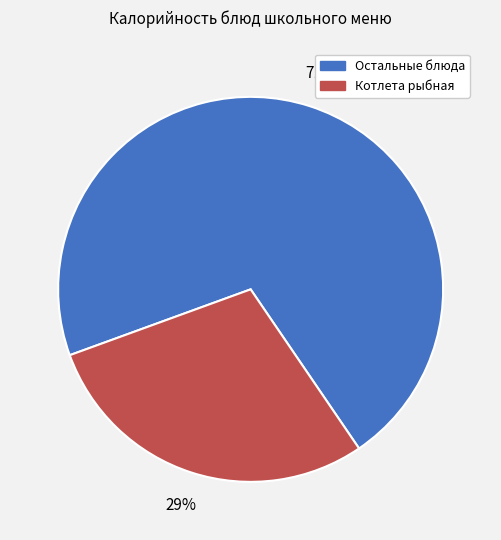

To the nearest percent, what is the difference between the largest and smallest slice percentages?

42%